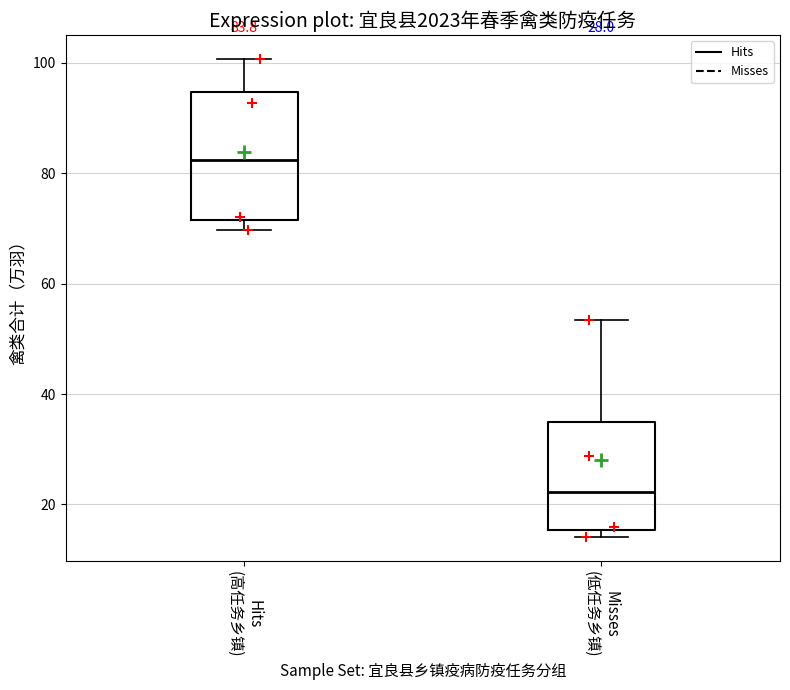

Which box is the tallest, from its lower edge to its upper edge?

Hits (高任务乡镇)